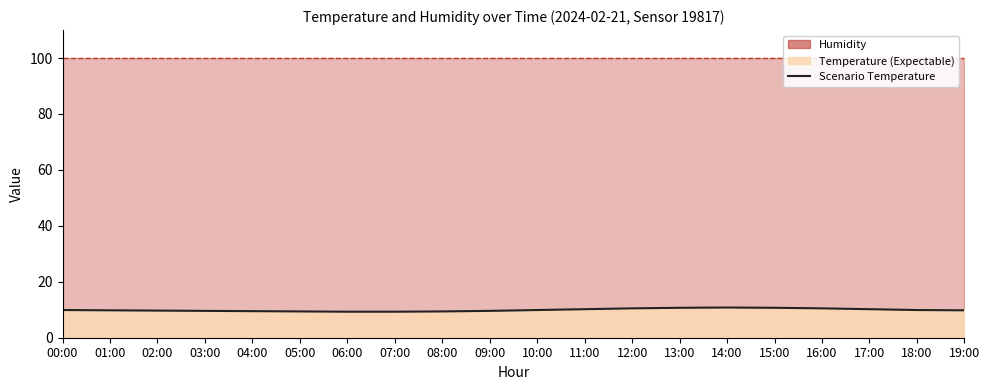

Rank the categories by value from lowest to highest.

06:00, 07:00, 05:00, 08:00, 04:00, 03:00, 09:00, 02:00, 01:00, 19:00, 00:00, 10:00, 18:00, 11:00, 17:00, 12:00, 16:00, 13:00, 15:00, 14:00